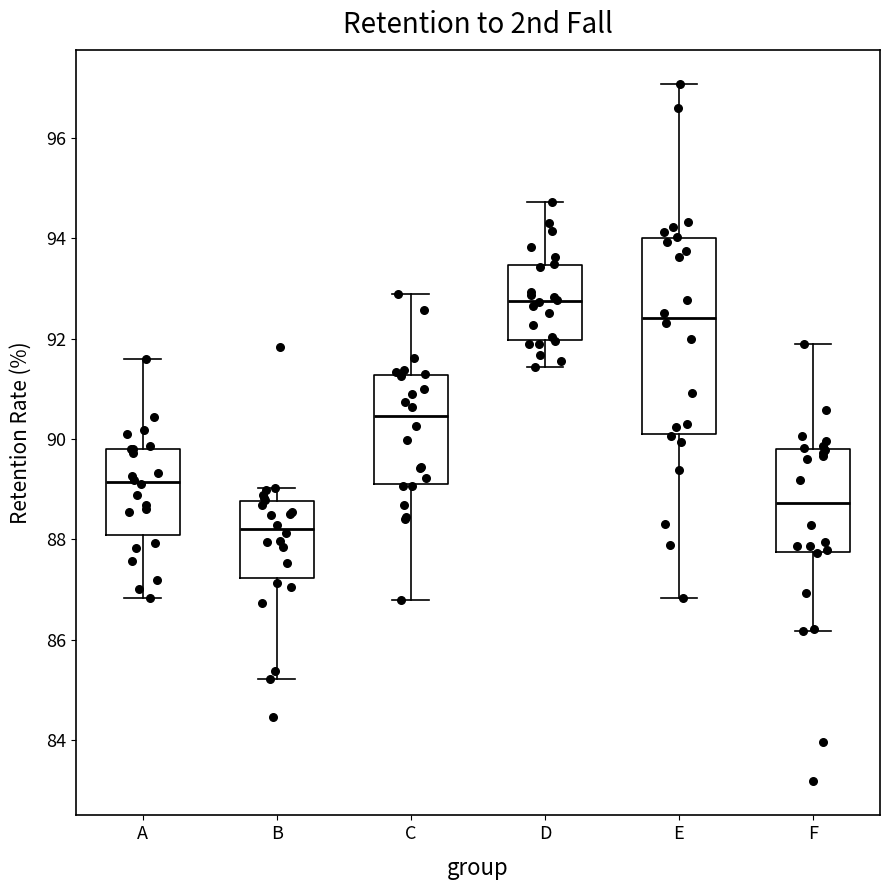

Comparing the boxes themselves (not the whiskers), which one is the tallest?

E